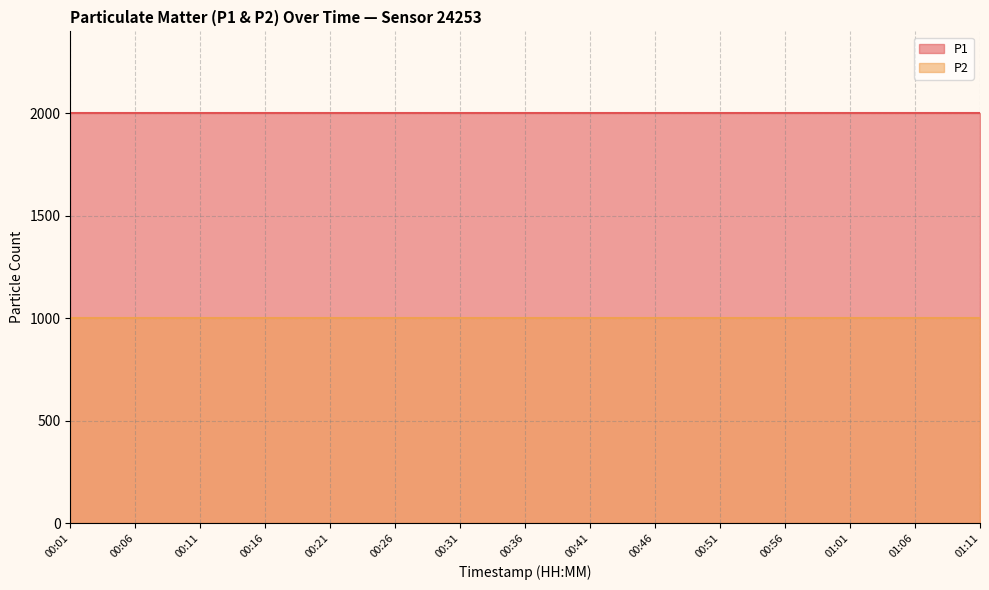

True or false: P2 and P1 intersect in this chart.

False